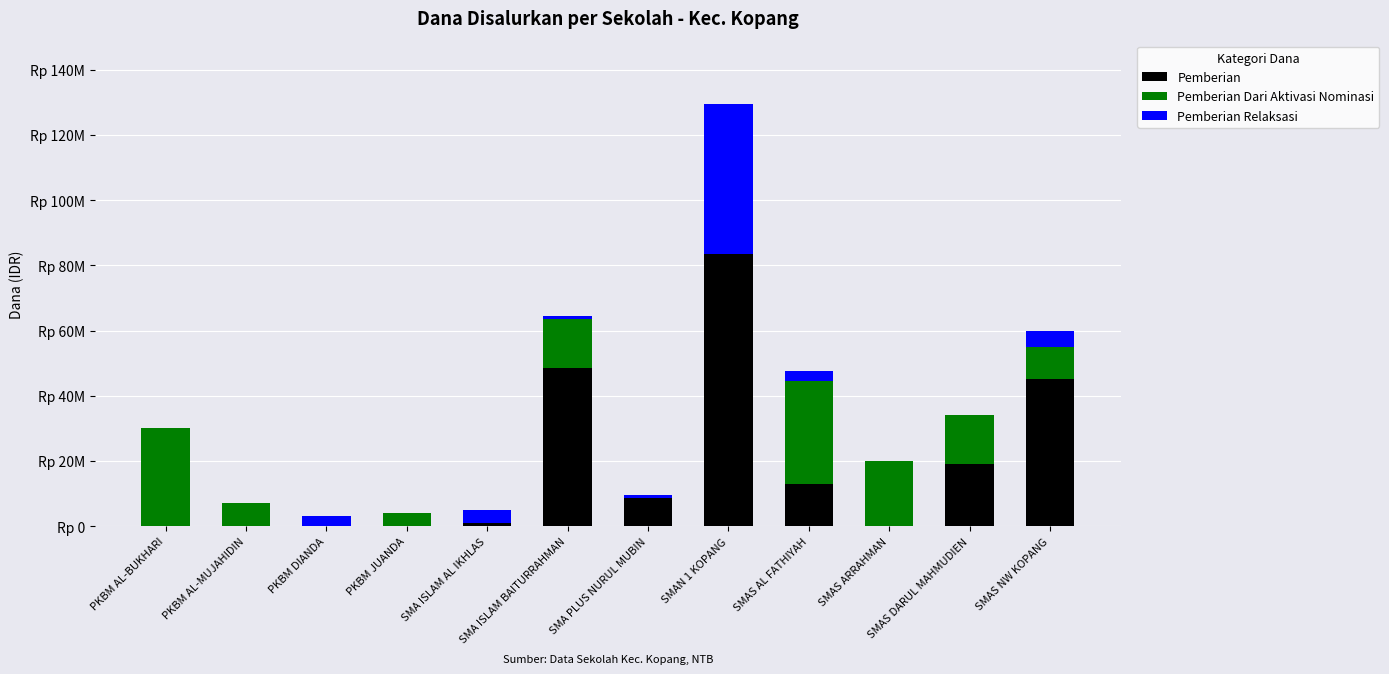

Where is Pemberian nearest to the value 41750000?

SMAS NW KOPANG